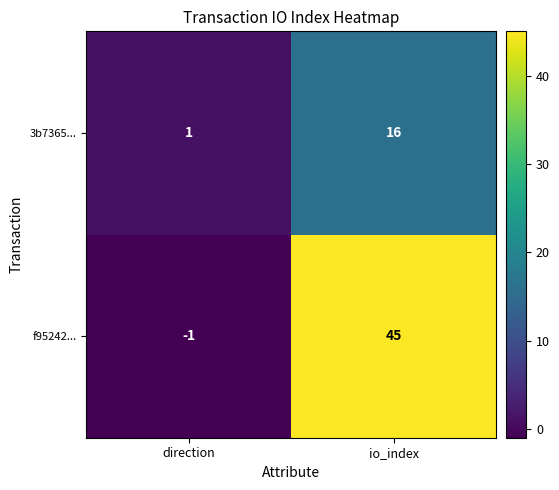

Reading left to right, transcribe all the data shown in this chart.

3b7365...: direction=1	io_index=16
f95242...: direction=-1	io_index=45